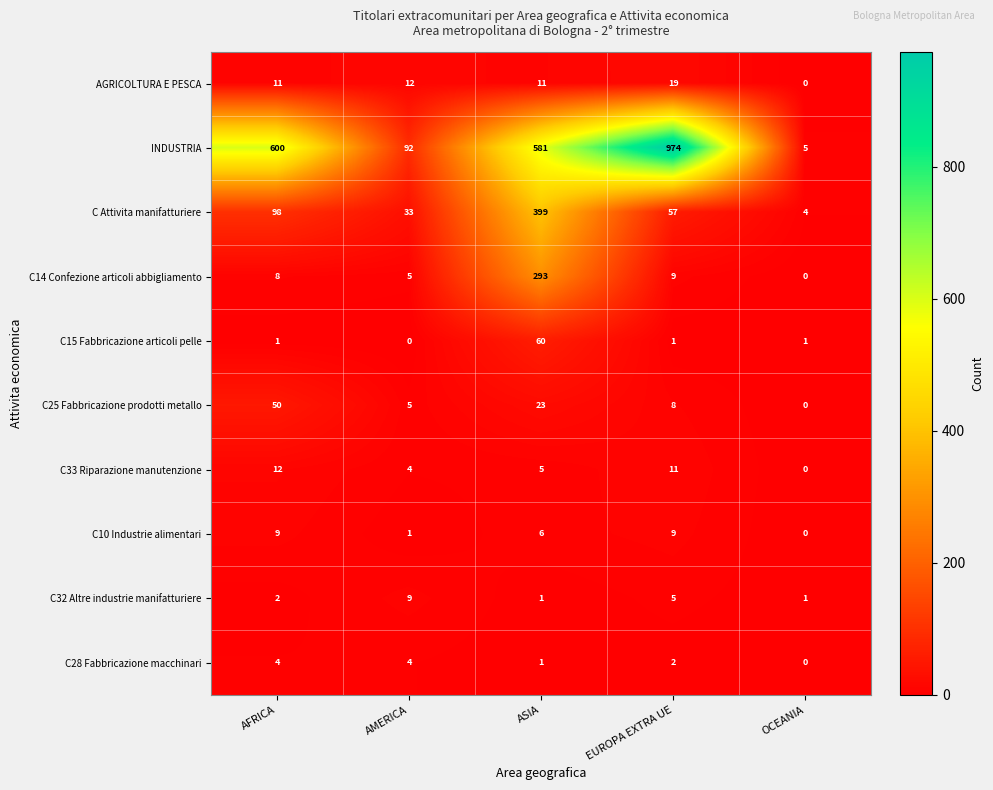

At which label does C33 Riparazione manutenzione first exceed 5?

AFRICA